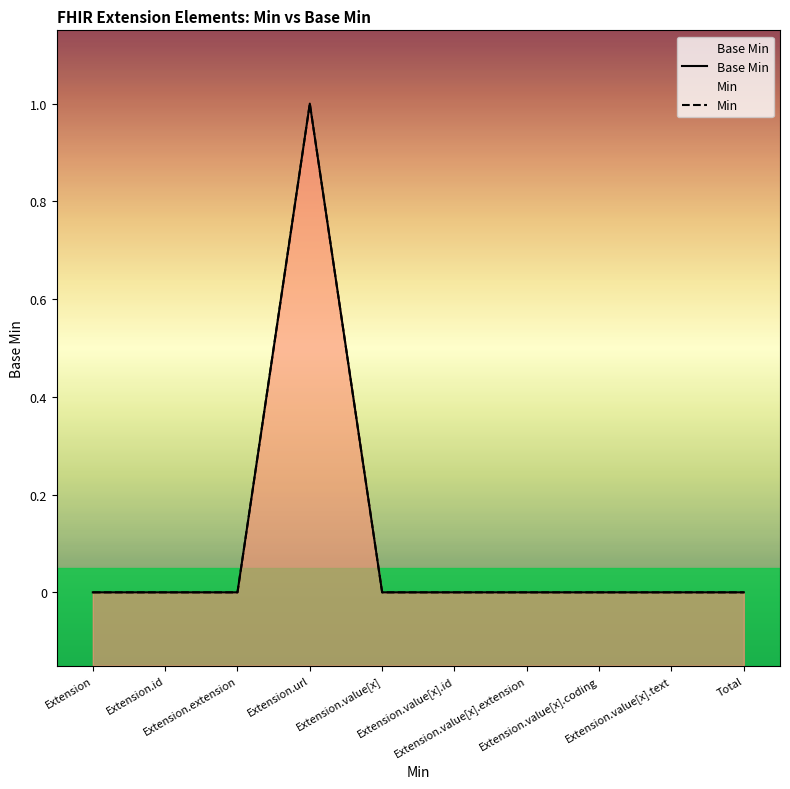

True or false: there are more than 1 points higher than both neighbors.

False